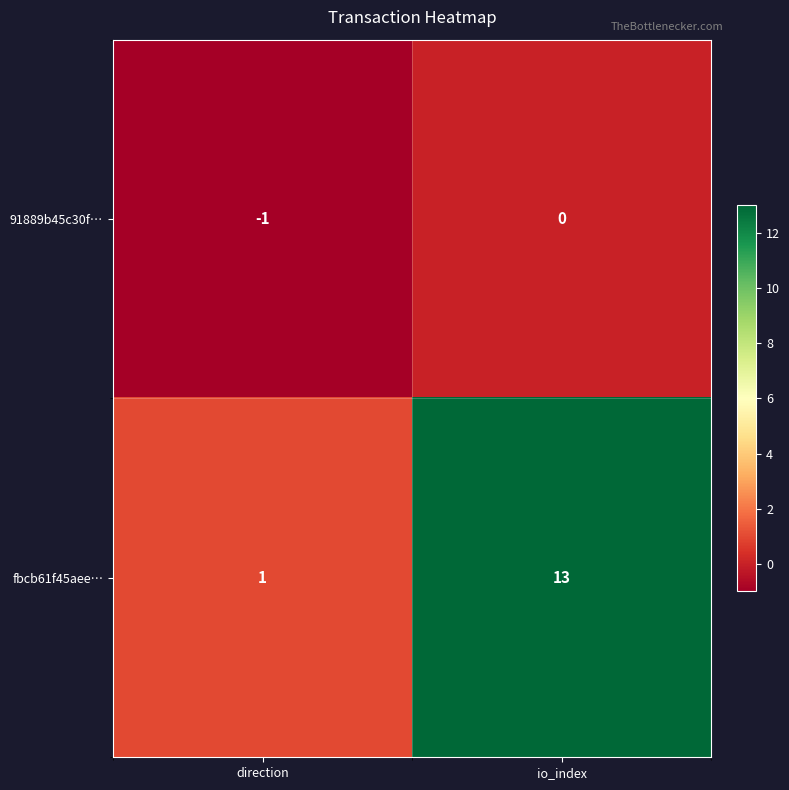

What is the average value of the fbcb61f45aee… series?

7